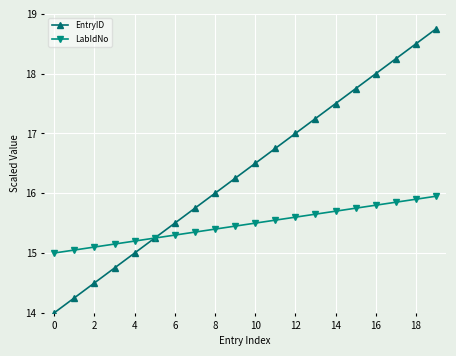

What is the value of the LabIdNo point at the 12th from the left?

15.6